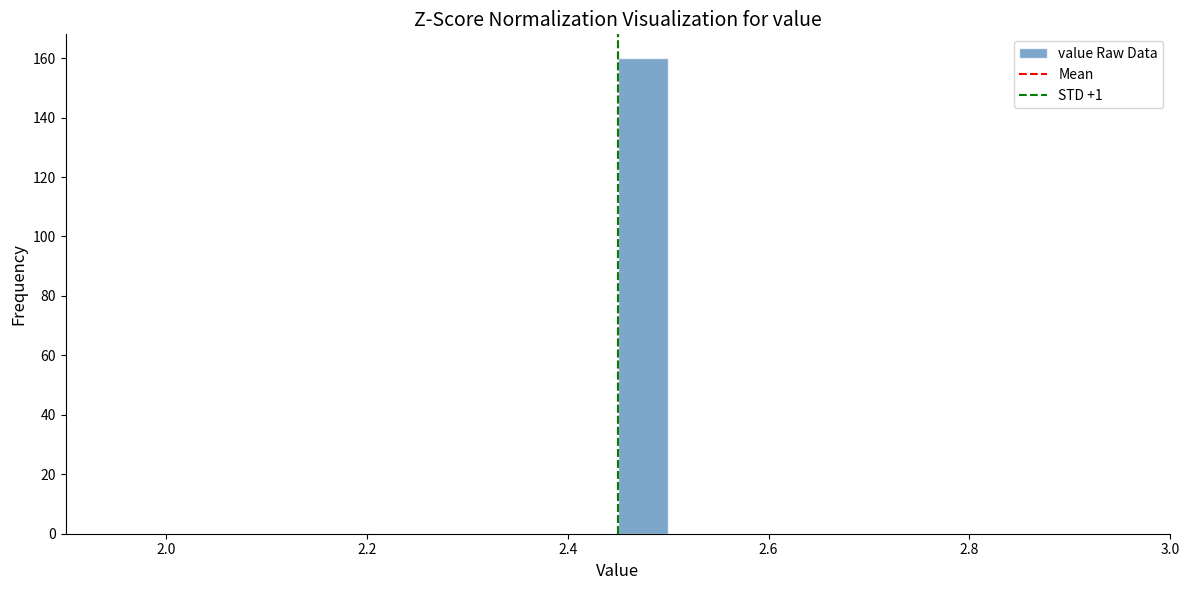

Read against the x-axis, roughly where is the centre of the tallest bar?

2.48